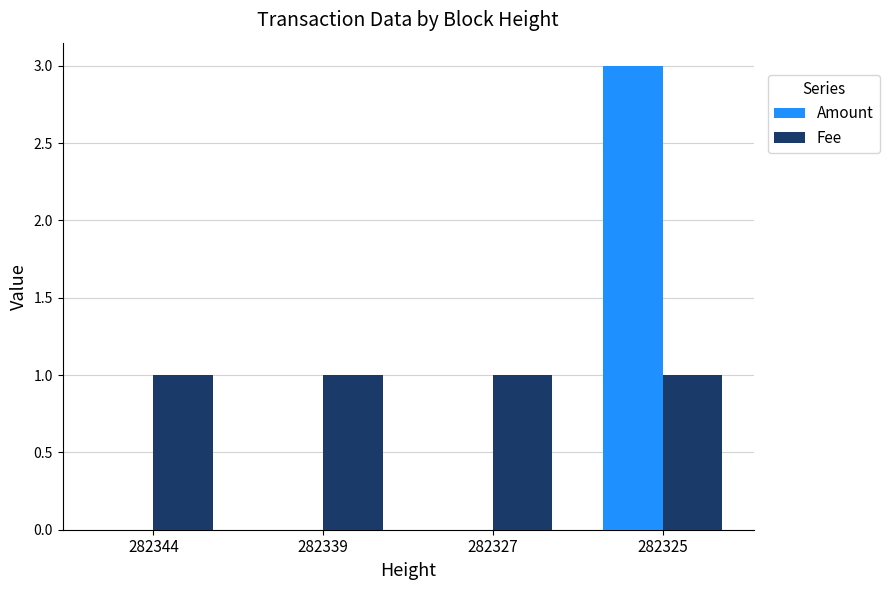

How many Amount values are between 0 and 3?

4